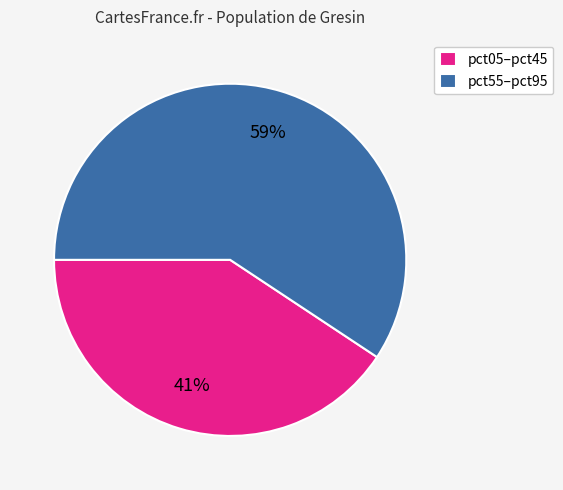

How many slices are in this pie chart?

2